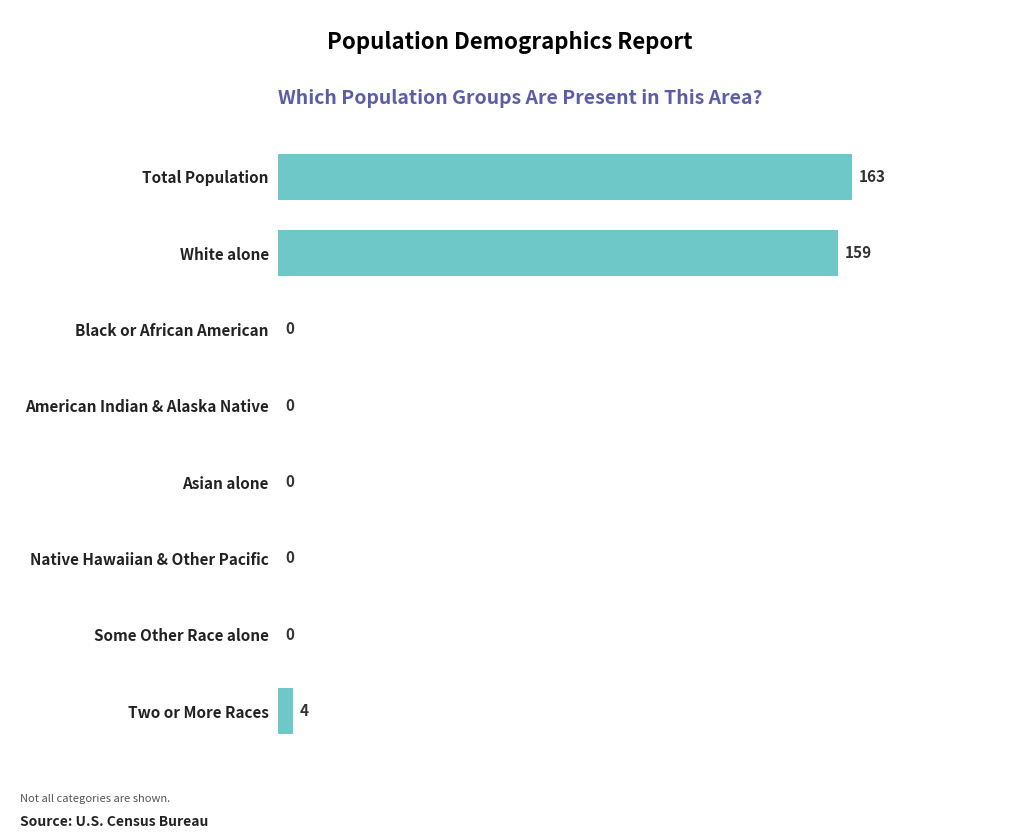

Are the bars grouped side by side (vs. stacked)?

No